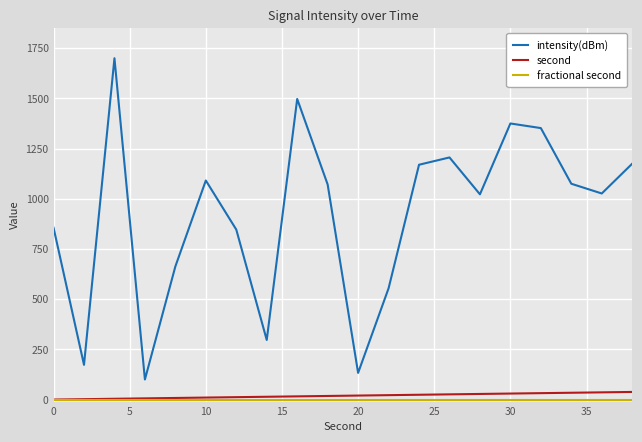

Which series has the largest total across all categories?

intensity(dBm)